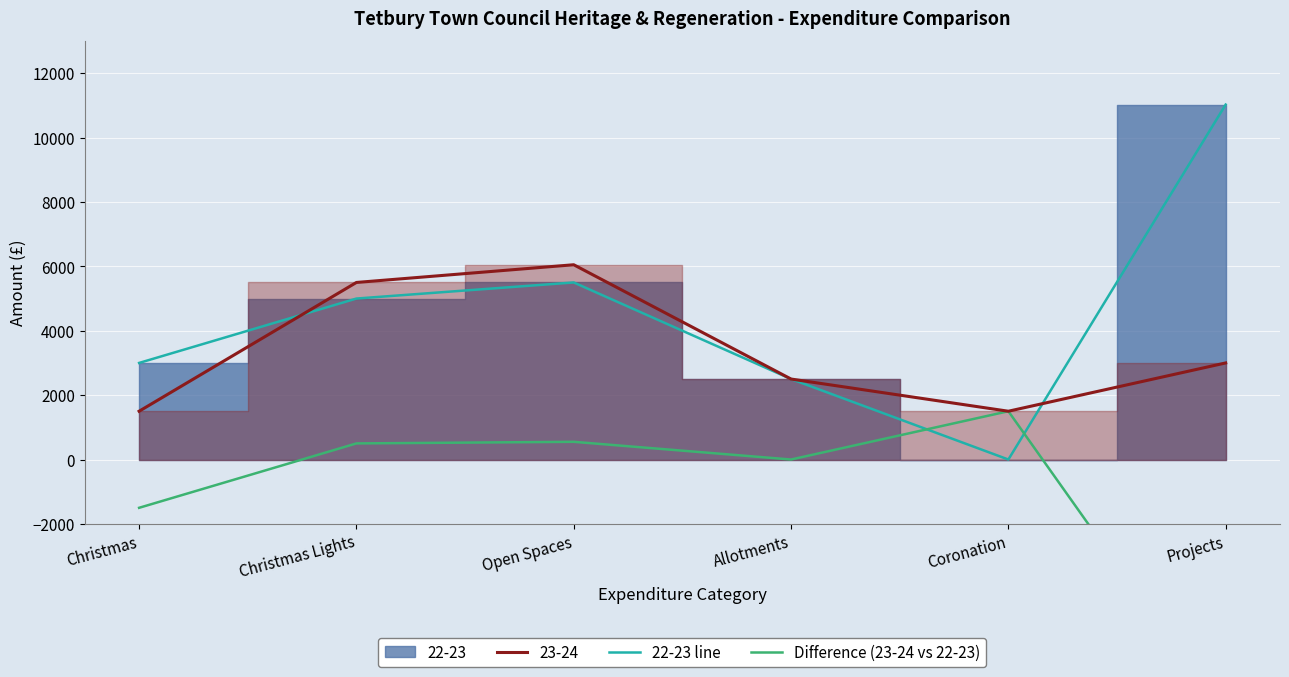

List the labels in order of 22-23 line value, largest first.

Projects, Open Spaces, Christmas Lights, Christmas, Allotments, Coronation